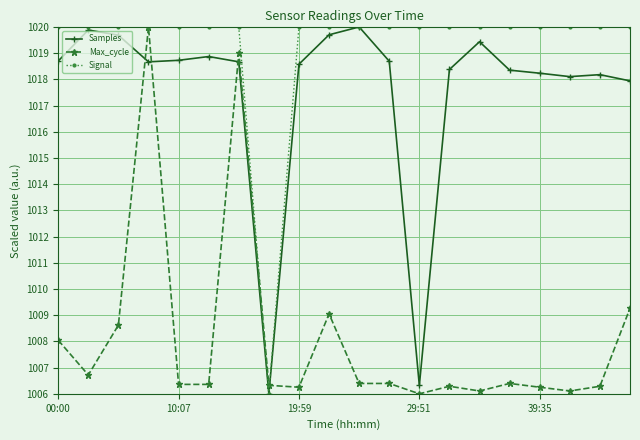

List the series in order of their overall mean, lowest first.

Max_cycle, Samples, Signal